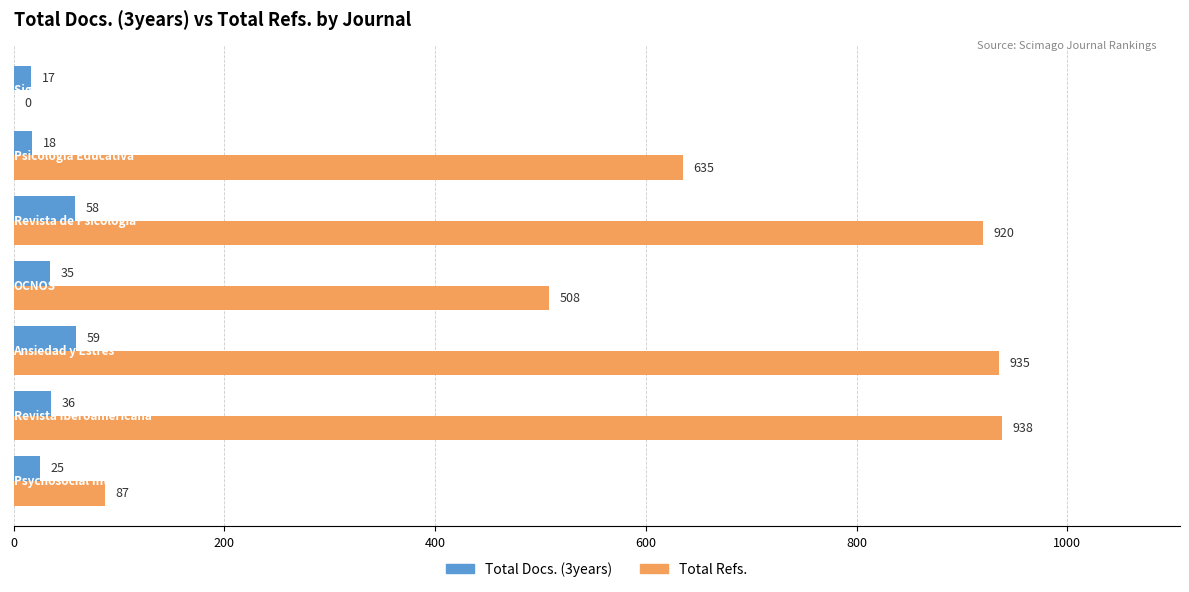

Which series has the largest total across all categories?

Total Refs.